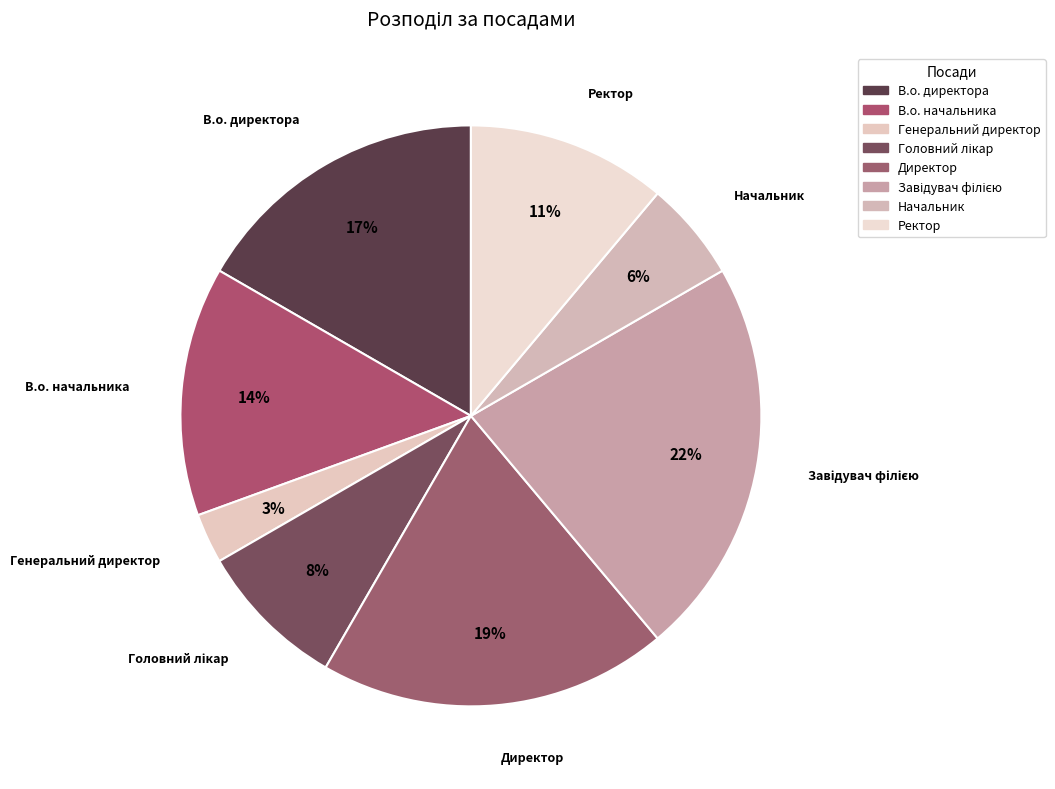

To the nearest percent, what is the average slice percentage?

12%